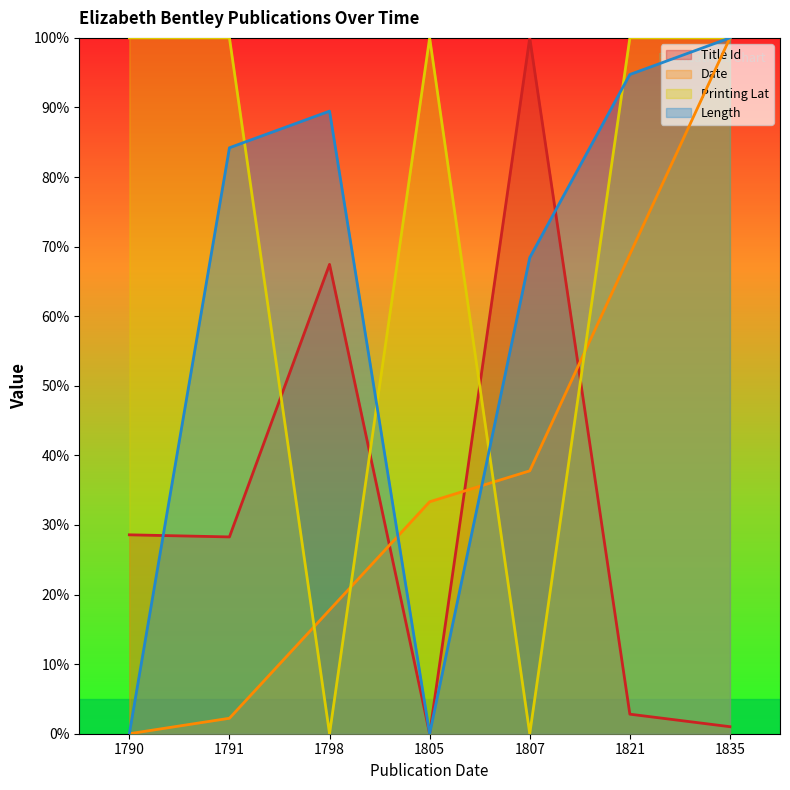

In Title Id, how many points are higher than both neighbors (excluding endpoints)?

2